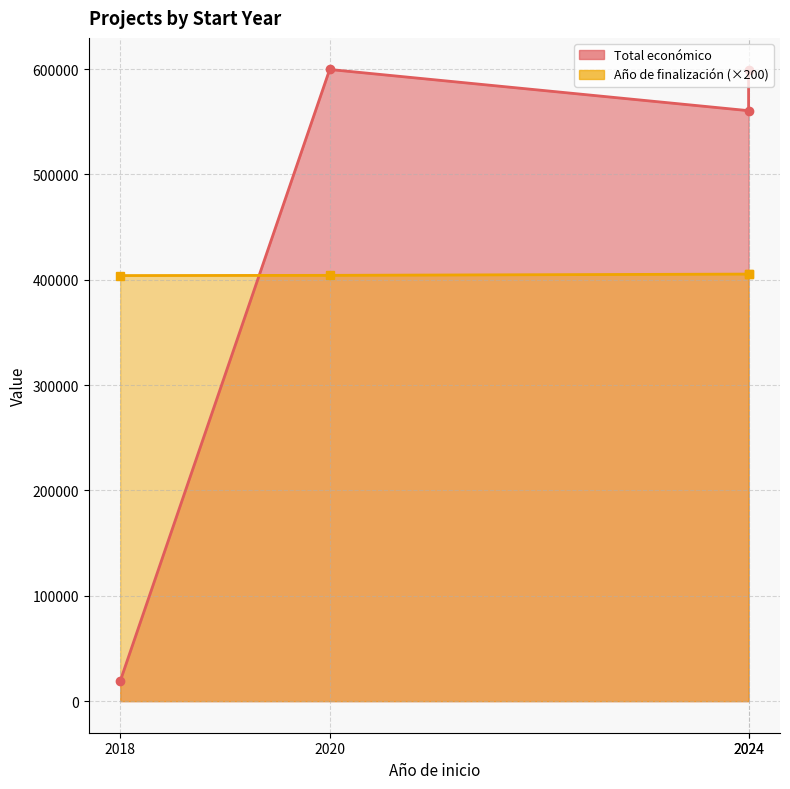

At which label is the value closest to 404700?

2020